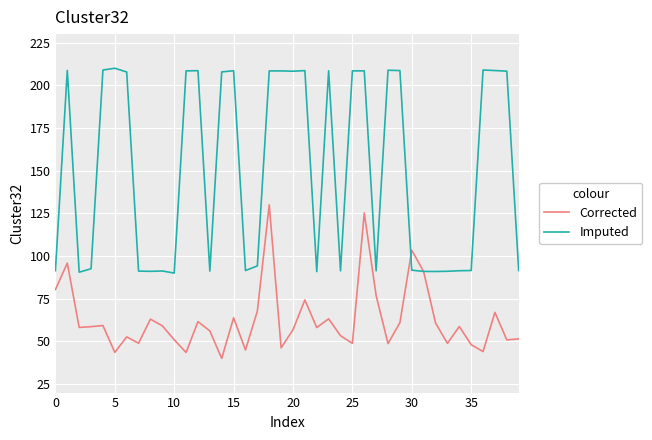

List the series in order of their peak value, lowest first.

Corrected, Imputed